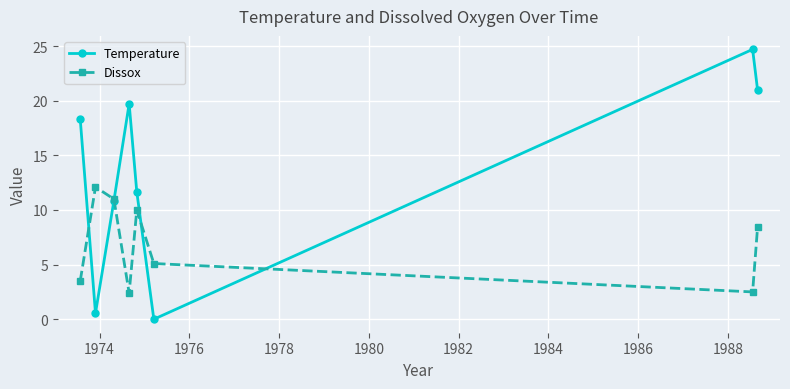

Which series has the largest total across all categories?

Temperature